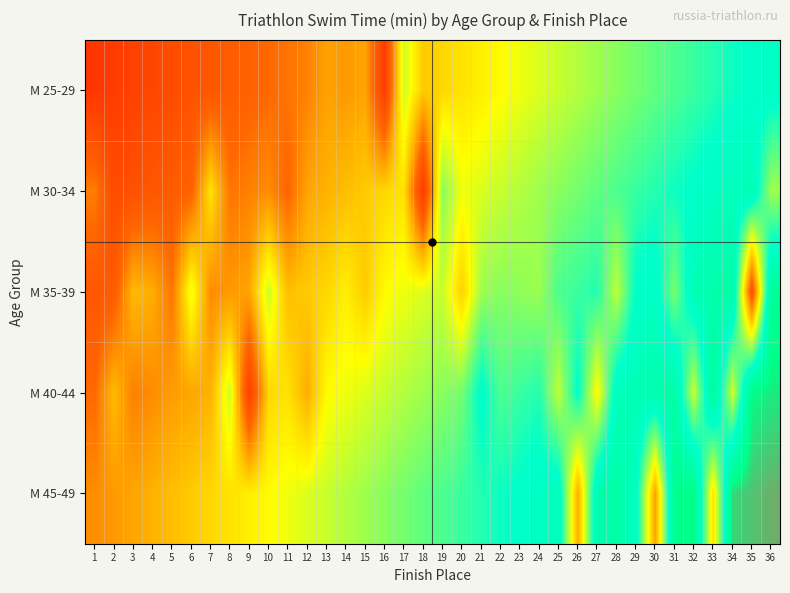

Reading left to right, transcribe all the data shown in this chart.

М 25-29: 1=24.0	2=24.4	3=24.8	4=25.2	5=25.6	6=26.0	7=26.4	8=26.8	9=27.2	10=27.6	11=28.0	12=28.4	13=29.5	14=29.2	15=29.6	16=24.6	17=33.5	18=30.8	19=31.2	20=31.6	21=32.0	22=32.4	23=32.8	24=33.2	25=33.6	26=34.0	27=34.4	28=34.8	29=35.2	30=35.6	31=36.0	32=36.4	33=36.8	34=37.2	35=37.6	36=38.0
М 30-34: 1=28.3	2=25.6	3=26.0	4=26.4	5=26.8	6=27.2	7=31.6	8=28.0	9=28.4	10=28.8	11=27.4	12=29.6	13=30.0	14=30.4	15=30.8	16=31.2	17=31.6	18=24.3	19=34.8	20=32.8	21=33.2	22=33.6	23=34.0	24=34.4	25=34.8	26=35.2	27=35.6	28=36.0	29=36.4	30=36.8	31=37.2	32=37.6	33=38.0	34=38.4	35=38.8	36=34.4
М 35-39: 1=26.4	2=26.8	3=30.3	4=29.9	5=28.0	6=32.9	7=28.8	8=29.2	9=29.6	10=33.5	11=30.4	12=30.8	13=31.2	14=32.0	15=30.8	16=32.4	17=32.8	18=33.2	19=33.6	20=31.0	21=34.4	22=34.8	23=34.7	24=34.5	25=36.0	26=36.4	27=36.8	28=33.8	29=37.6	30=38.0	31=35.1	32=38.8	33=39.2	34=39.6	35=26.0	36=40.4
М 40-44: 1=27.6	2=30.3	3=28.4	4=28.8	5=29.3	6=29.6	7=30.0	8=33.5	9=24.8	10=31.2	11=31.6	12=29.9	13=32.4	14=32.8	15=33.2	16=33.6	17=34.0	18=34.4	19=34.8	20=35.2	21=37.8	22=36.0	23=36.4	24=36.8	25=33.7	26=37.6	27=32.2	28=38.4	29=38.8	30=39.2	31=39.6	32=33.5	33=40.4	34=33.3	35=41.2	36=41.6
М 45-49: 1=28.8	2=29.2	3=29.6	4=30.0	5=30.4	6=30.8	7=31.2	8=31.6	9=32.0	10=32.4	11=32.8	12=33.2	13=33.6	14=34.0	15=34.4	16=34.8	17=35.2	18=35.6	19=36.0	20=36.4	21=36.8	22=37.2	23=37.6	24=38.0	25=38.4	26=29.8	27=39.2	28=39.6	29=38.1	30=29.4	31=40.8	32=41.2	33=31.5	34=42.0	35=42.4	36=42.8